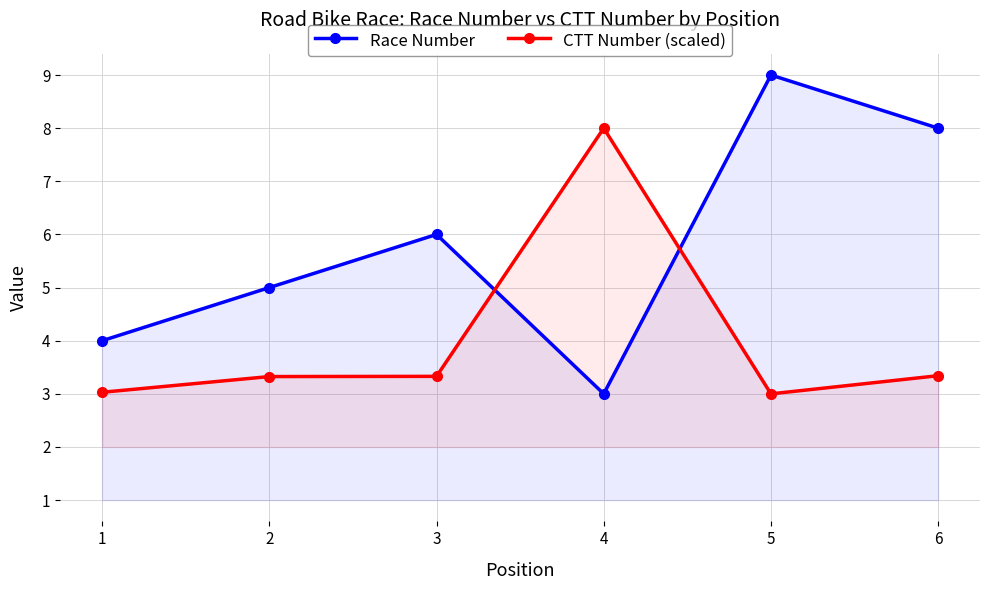

Rank the series at 5 from highest to lowest value.

Race Number, CTT Number (scaled)